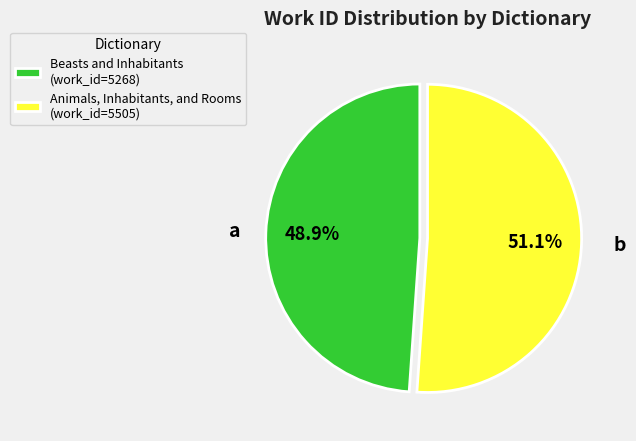

The Beasts and Inhabitants slice represents 39% of the pie. True or false?

False